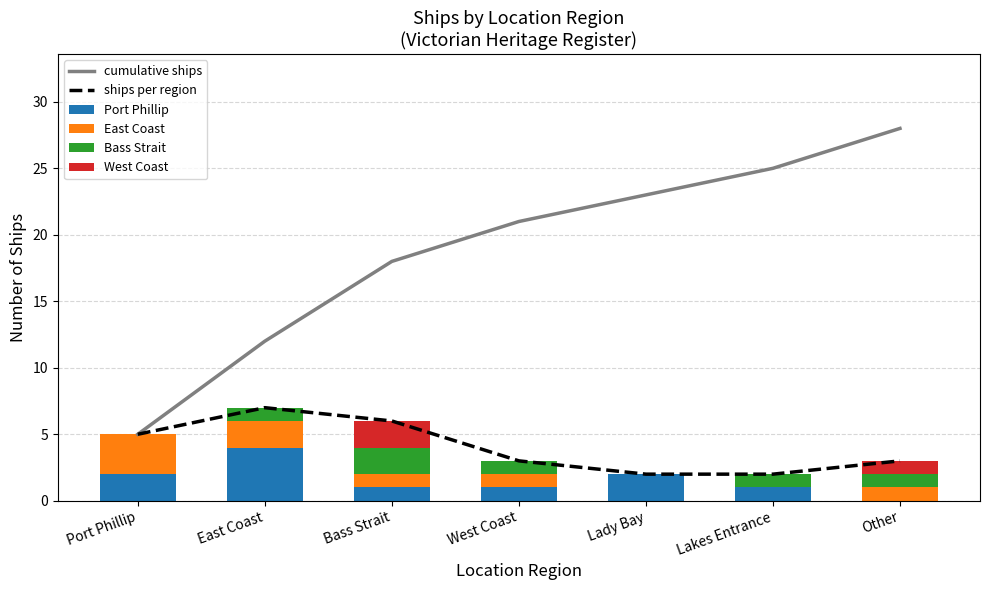

The cumulative ships series shows 18 at Bass Strait. True or false?

True